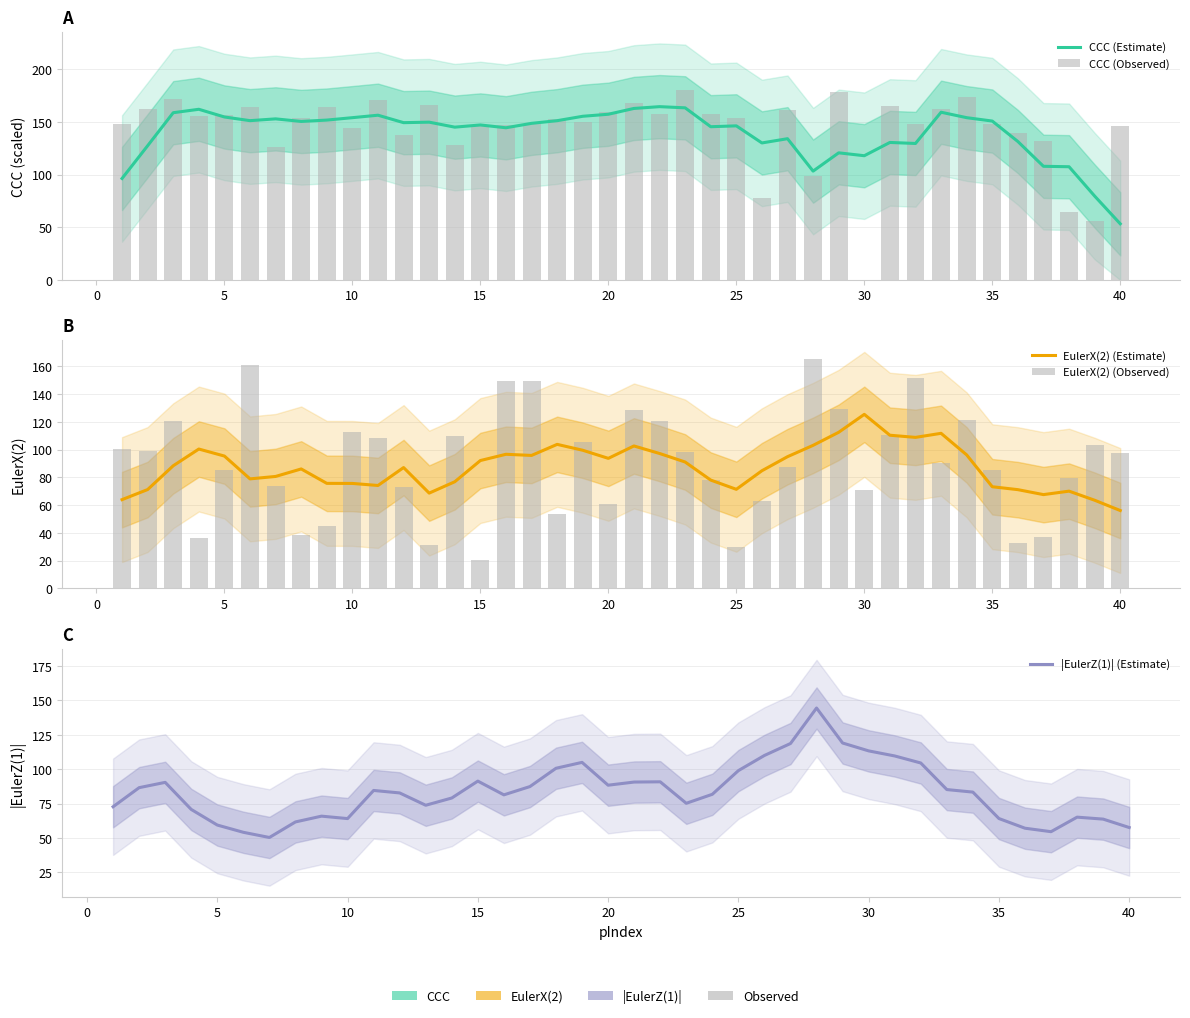

Count the number of categories in the chart.

40